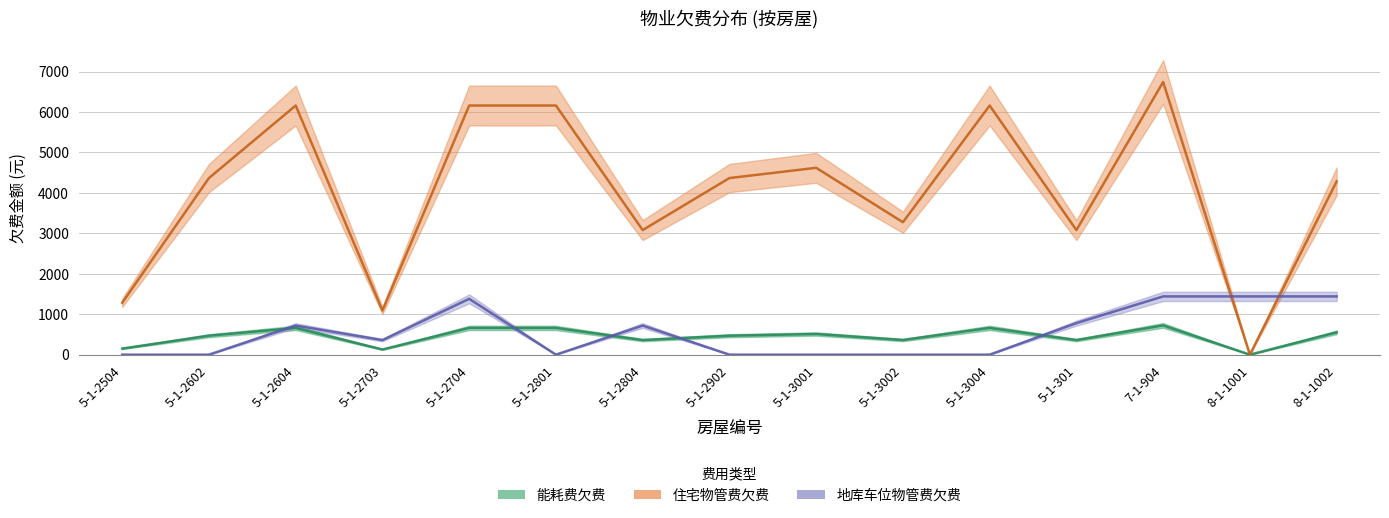

How many intersections are there between 能耗费欠费 and 地库车位物管费欠费?

5